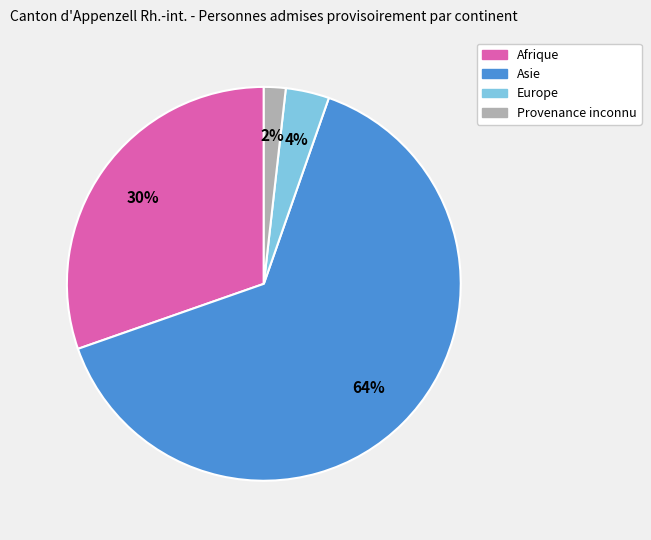

What is the smallest slice in the pie chart?

Provenance inconnu